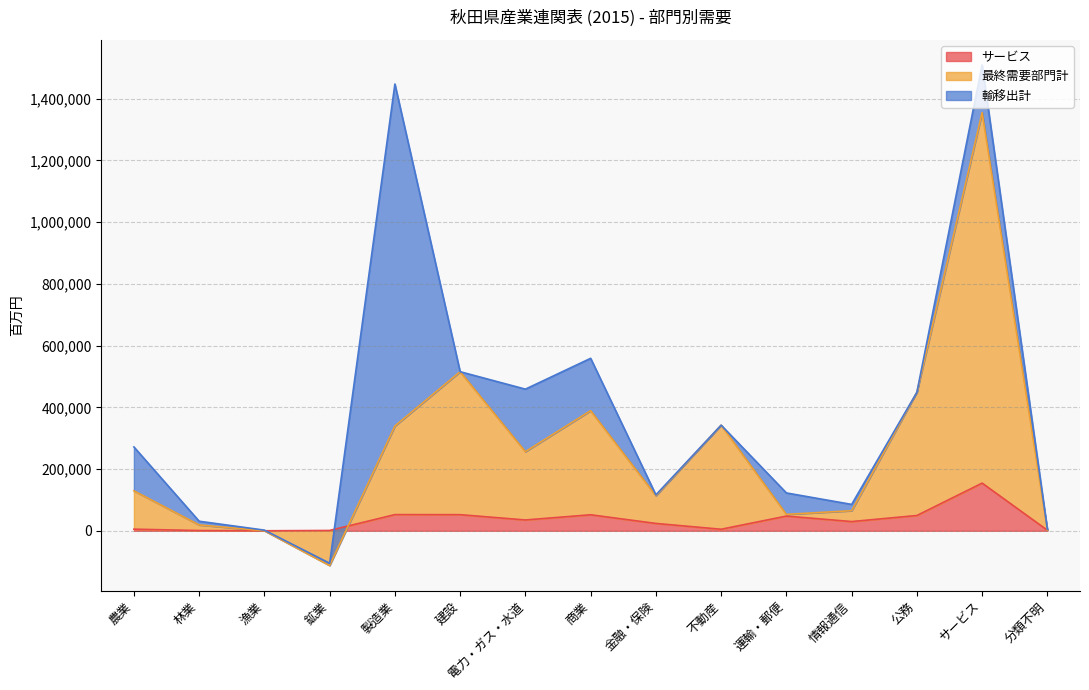

Which category has the highest value in the サービス series?

サービス